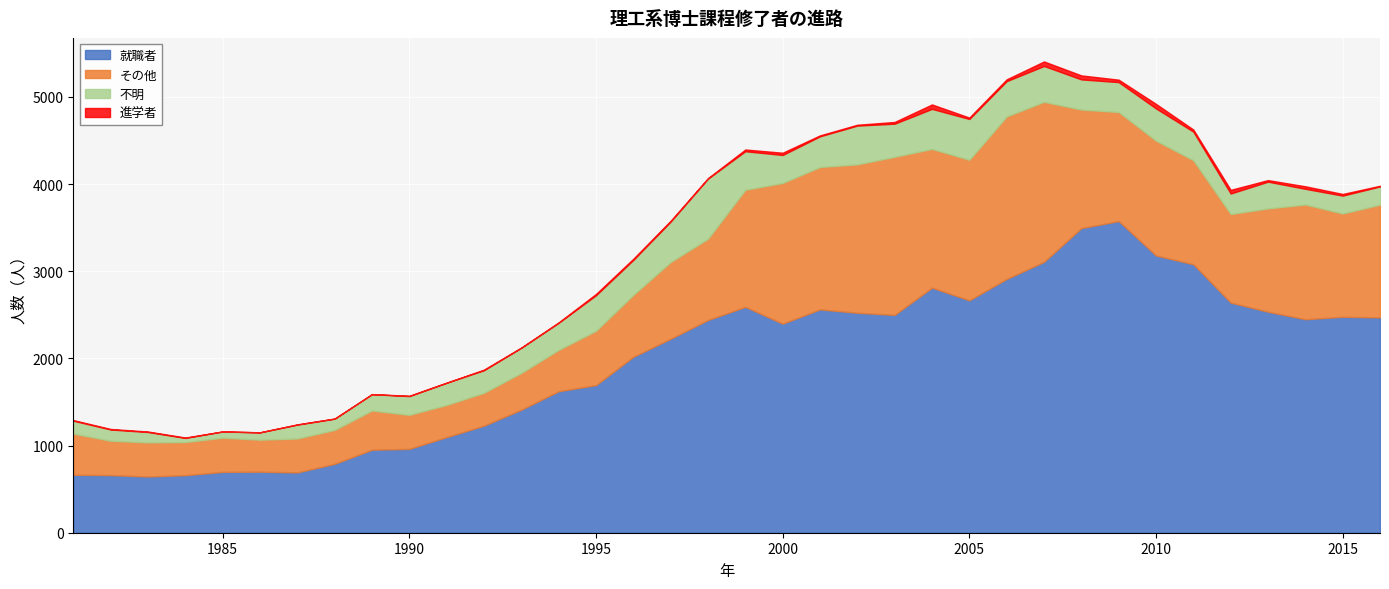

Which category has the highest value in the 不明 series?

1998